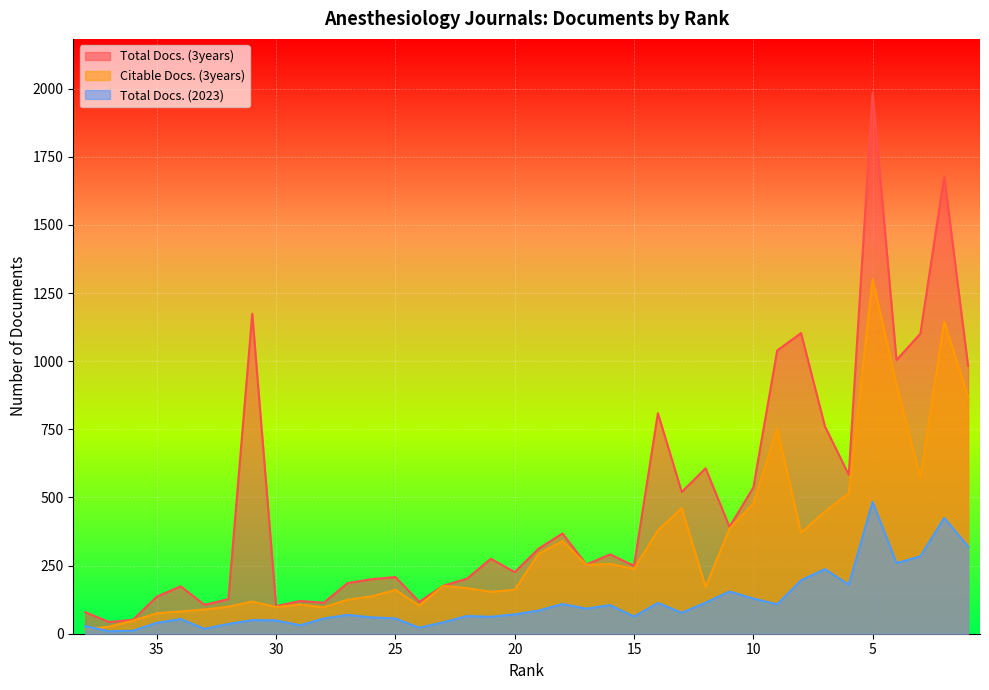

Which series has the largest range (max minus min)?

Total Docs. (3years)